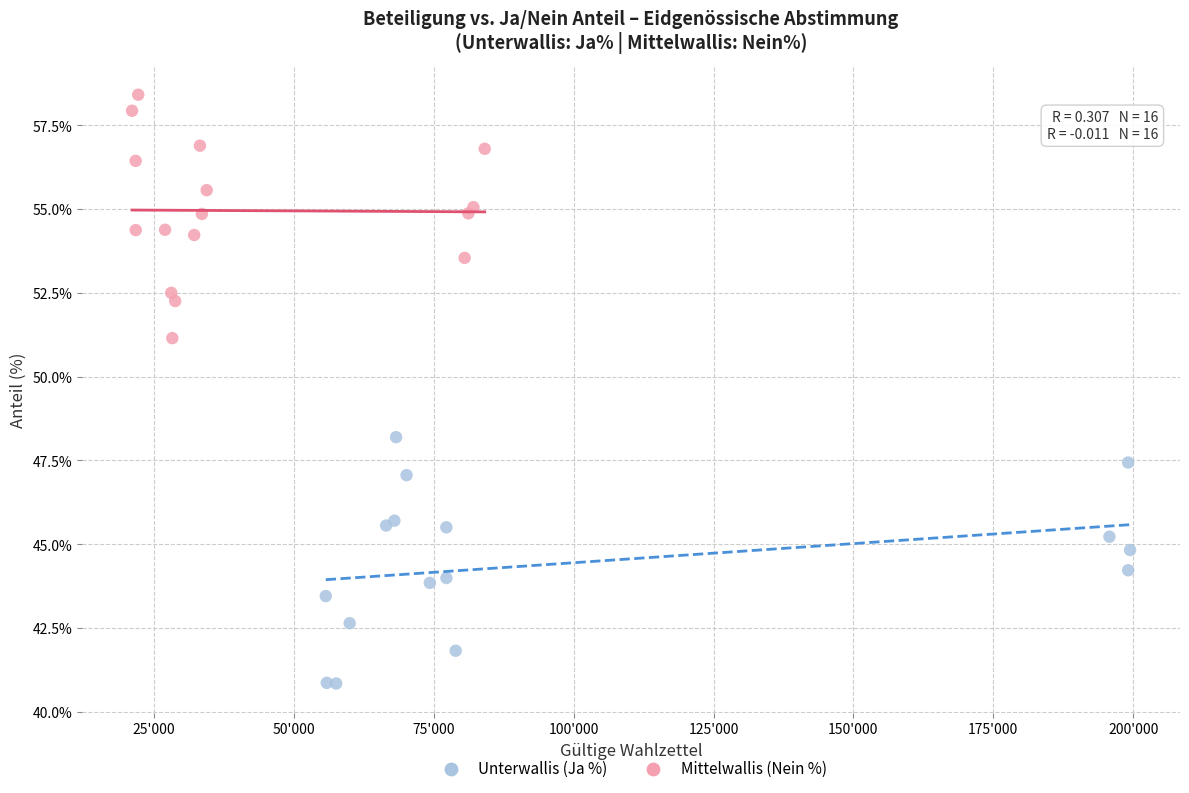

Which series reaches the maximum Y coordinate?

Mittelwallis (Nein %)